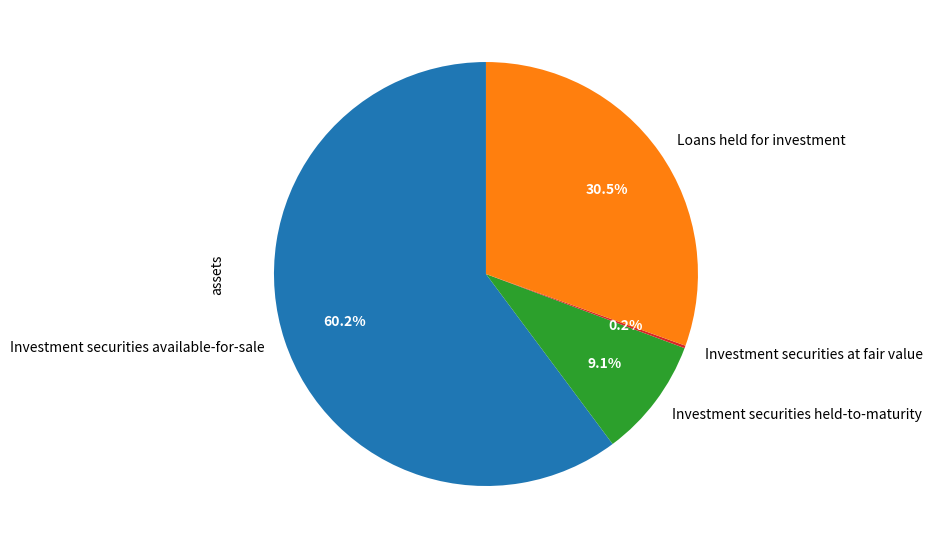

Which slice represents more than half of the pie?

Investment securities available-for-sale